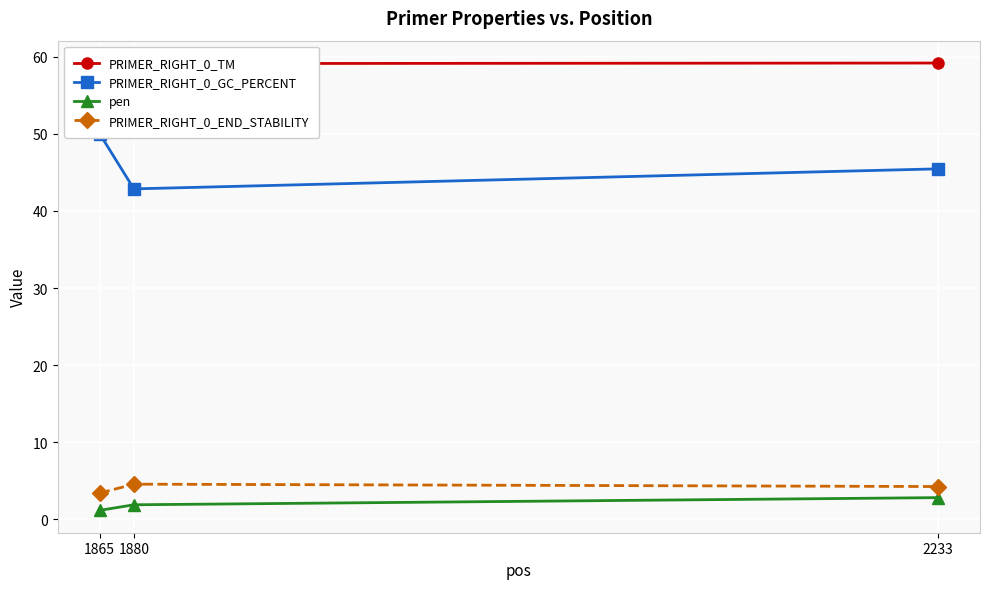

Reading left to right, extract all data points from this chart.

PRIMER_RIGHT_0_TM: 1865=58.8	1880=59.1	2233=59.2
PRIMER_RIGHT_0_GC_PERCENT: 1865=50.0	1880=42.9	2233=45.5
pen: 1865=1.2	1880=1.9	2233=2.8
PRIMER_RIGHT_0_END_STABILITY: 1865=3.4	1880=4.6	2233=4.3